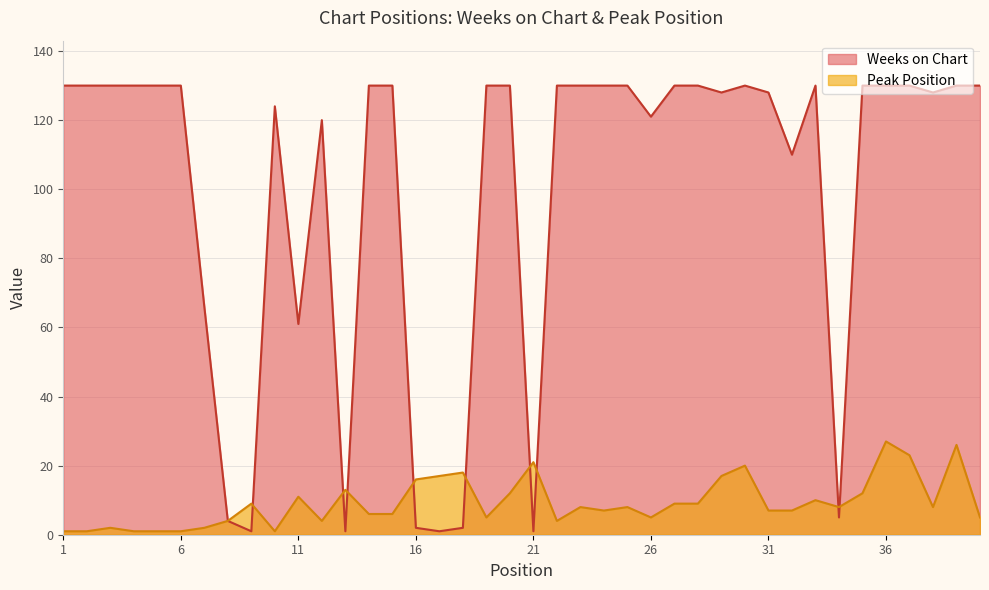

Rank the series by their maximum value, from highest to lowest.

Weeks on Chart, Peak Position